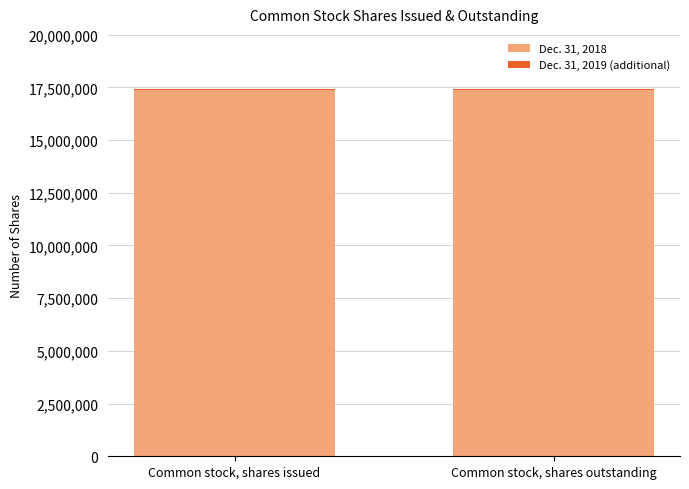

Is it true that Dec. 31, 2018 equals 17376236 at Common stock, shares outstanding?

True